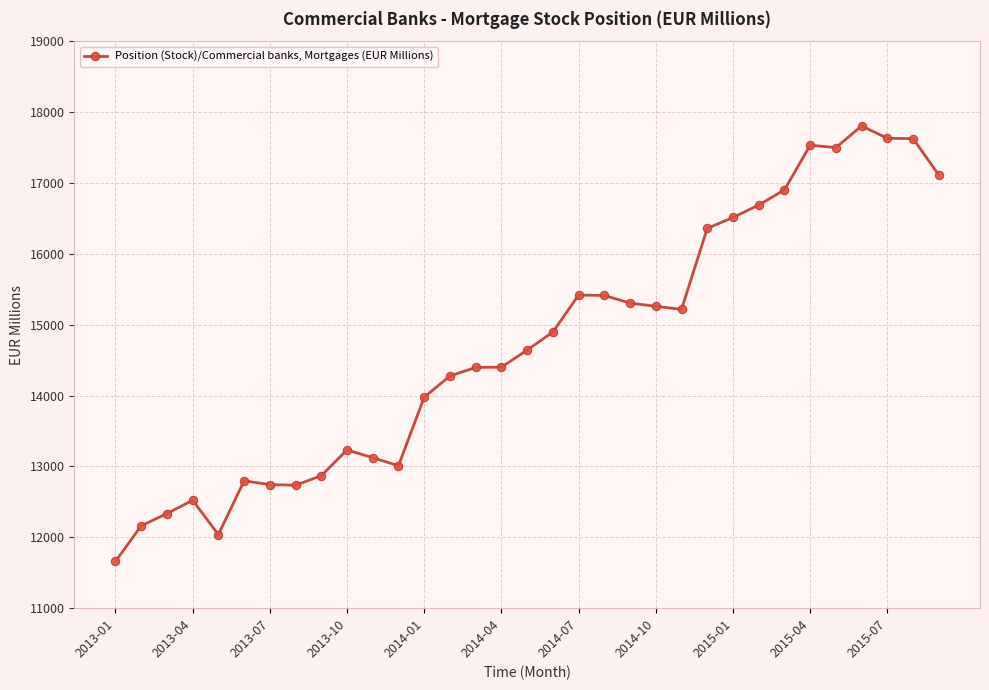

What is the greatest value displayed?

17804